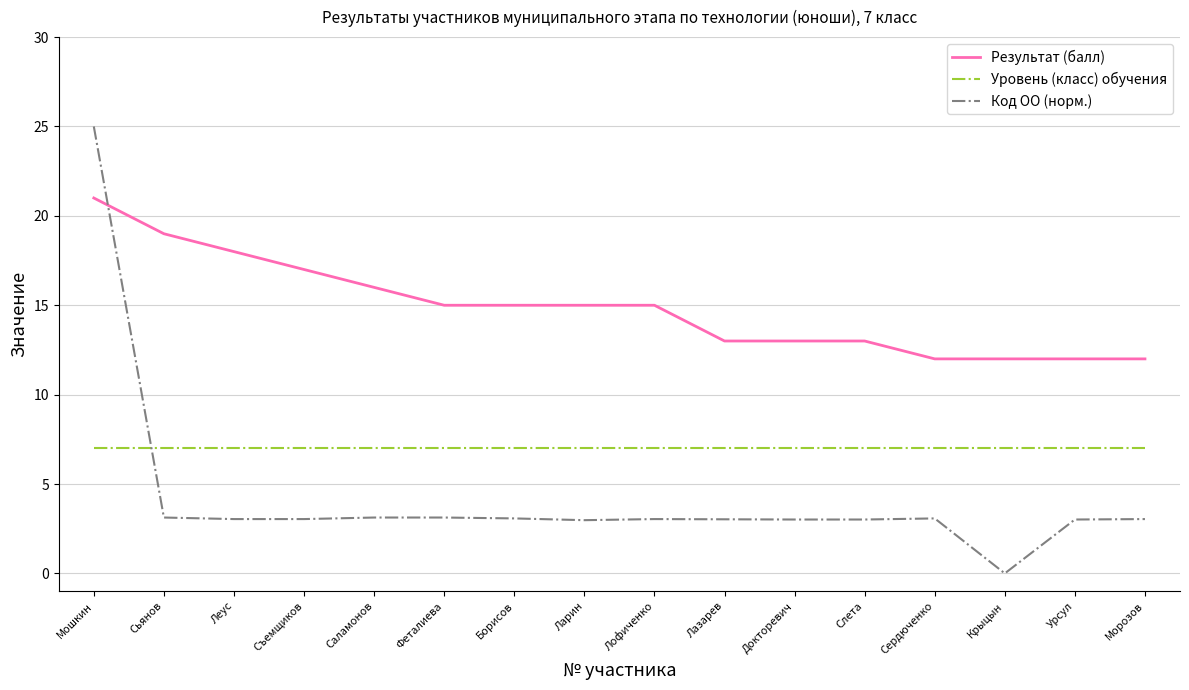

What is the greatest value displayed?

25.0